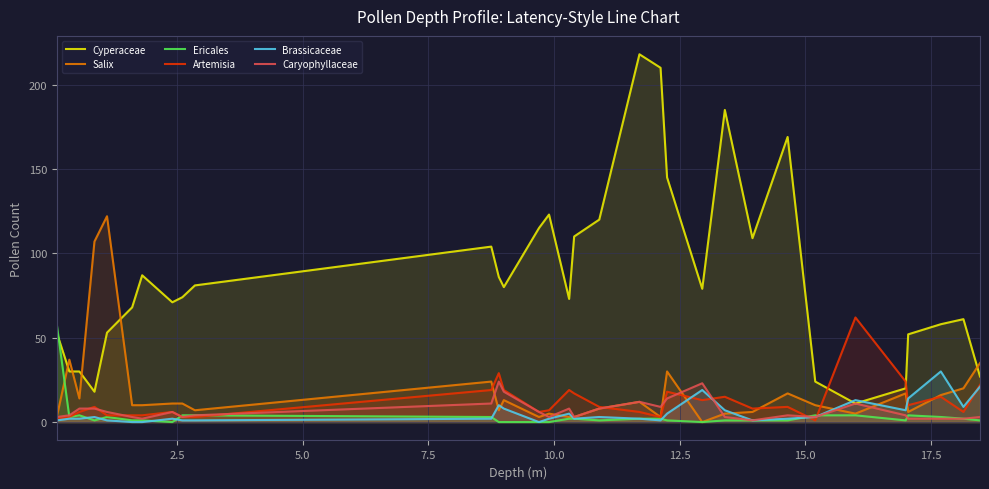

What is the difference between the maximum and minimum values in the Cyperaceae series?

207